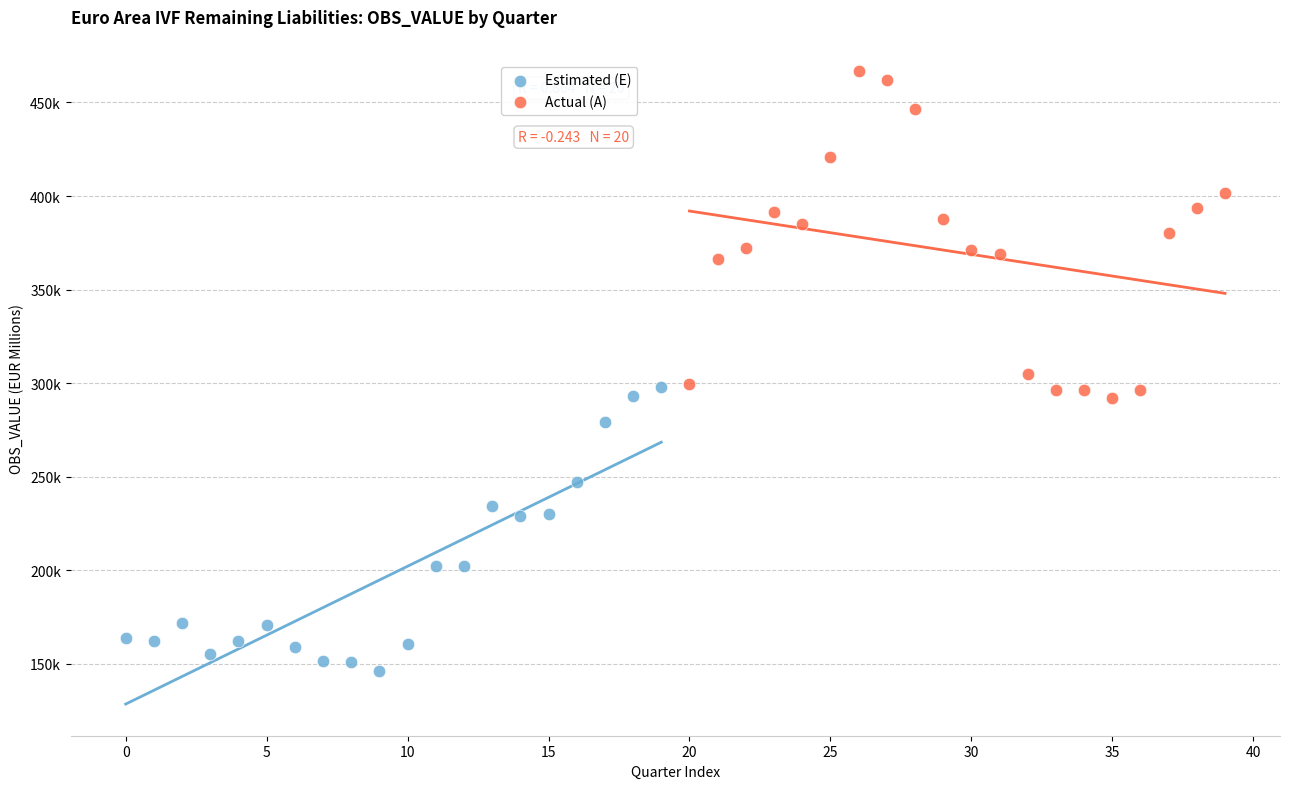

What are all the series names shown in the legend?

Estimated (E), Actual (A)